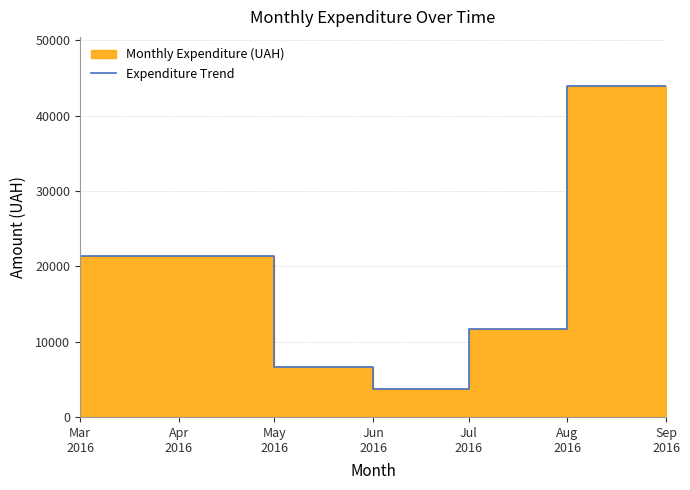

Read the value at Aug 2016.

11735.0